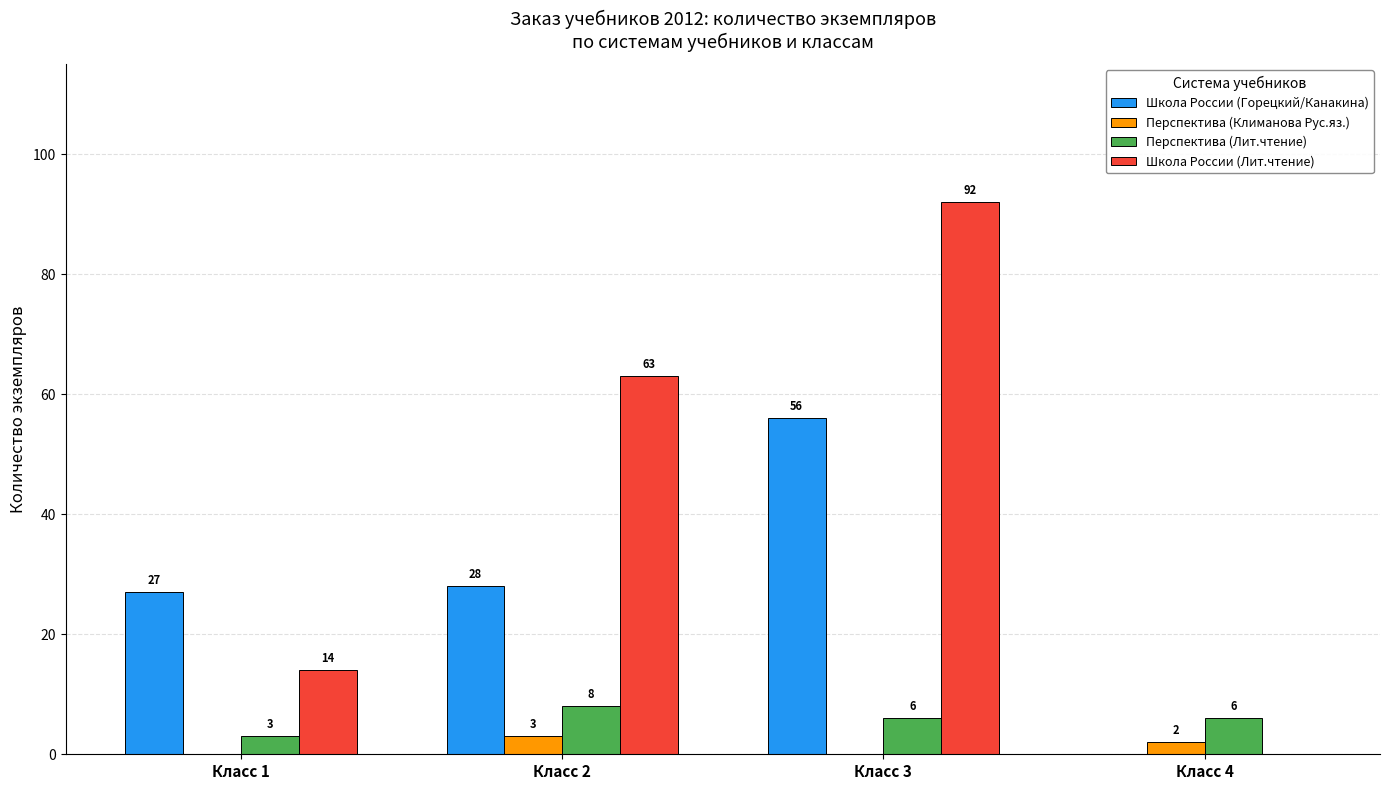

Count the Перспектива (Лит.чтение) values in the range 6 to 8.

3